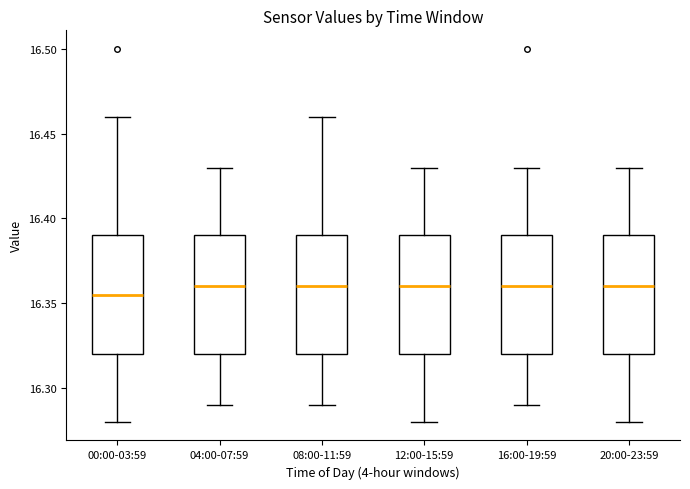

Reading left to right, read every box against the y-axis: the position of its median line, the range the box covers, and the ends of its whiskers. The values are not printed on the chart, so give them approximately, as read against the axis.

00:00-03:59: median 16.355, box 16.320 to 16.390, whiskers 16.280 to 16.460
04:00-07:59: median 16.360, box 16.320 to 16.390, whiskers 16.290 to 16.430
08:00-11:59: median 16.360, box 16.320 to 16.390, whiskers 16.290 to 16.460
12:00-15:59: median 16.360, box 16.320 to 16.390, whiskers 16.280 to 16.430
16:00-19:59: median 16.360, box 16.320 to 16.390, whiskers 16.290 to 16.430
20:00-23:59: median 16.360, box 16.320 to 16.390, whiskers 16.280 to 16.430